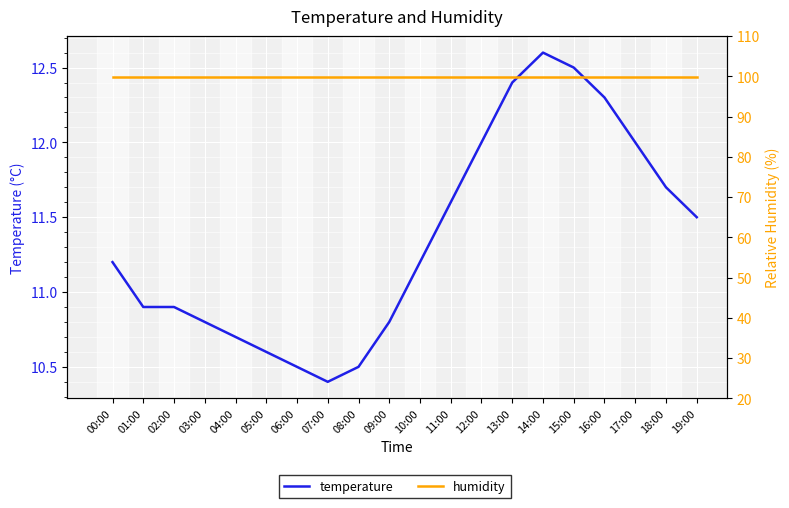

How many interior local peaks does the temperature series have?

1